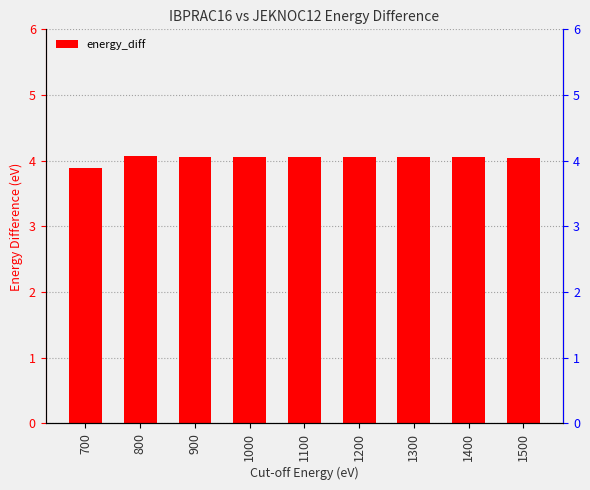

Read the value at 1100.

4.1